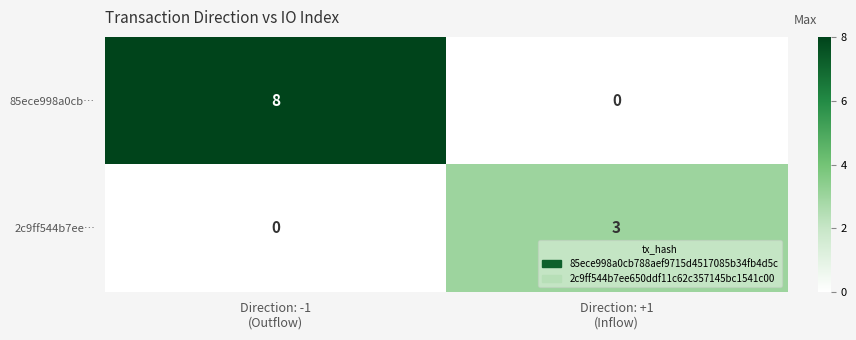

What is the sum of all 85ece998a0cb… values?

8